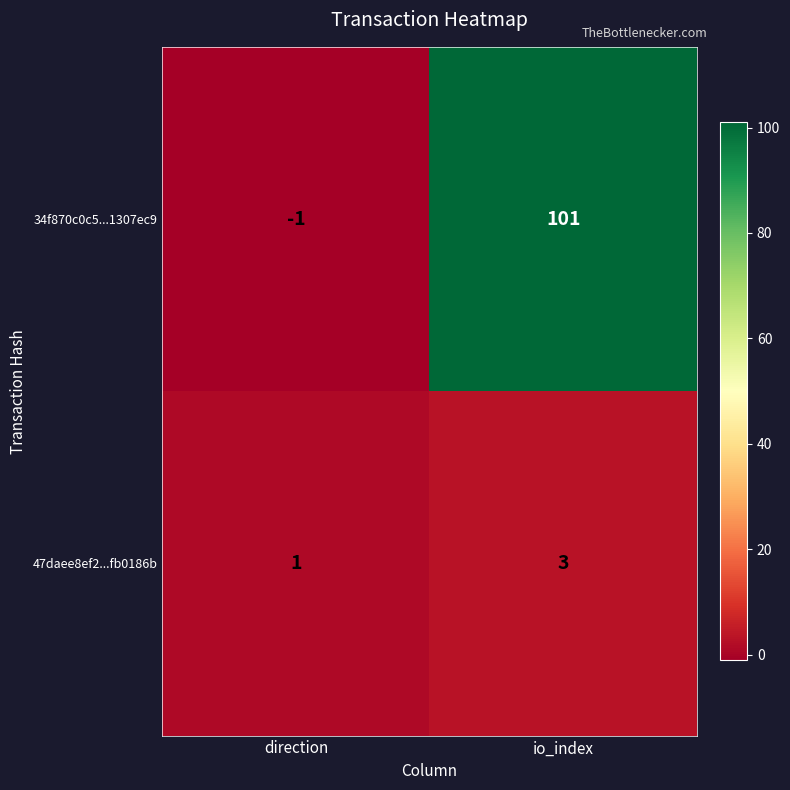

Which series changed the most between direction and io_index?

34f870c0c5...1307ec9